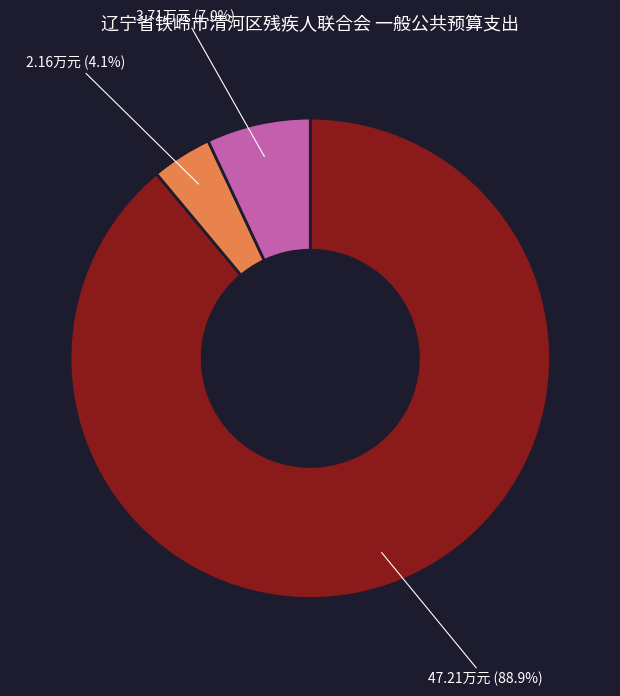

Is there any slice that represents more than half of the pie?

Yes